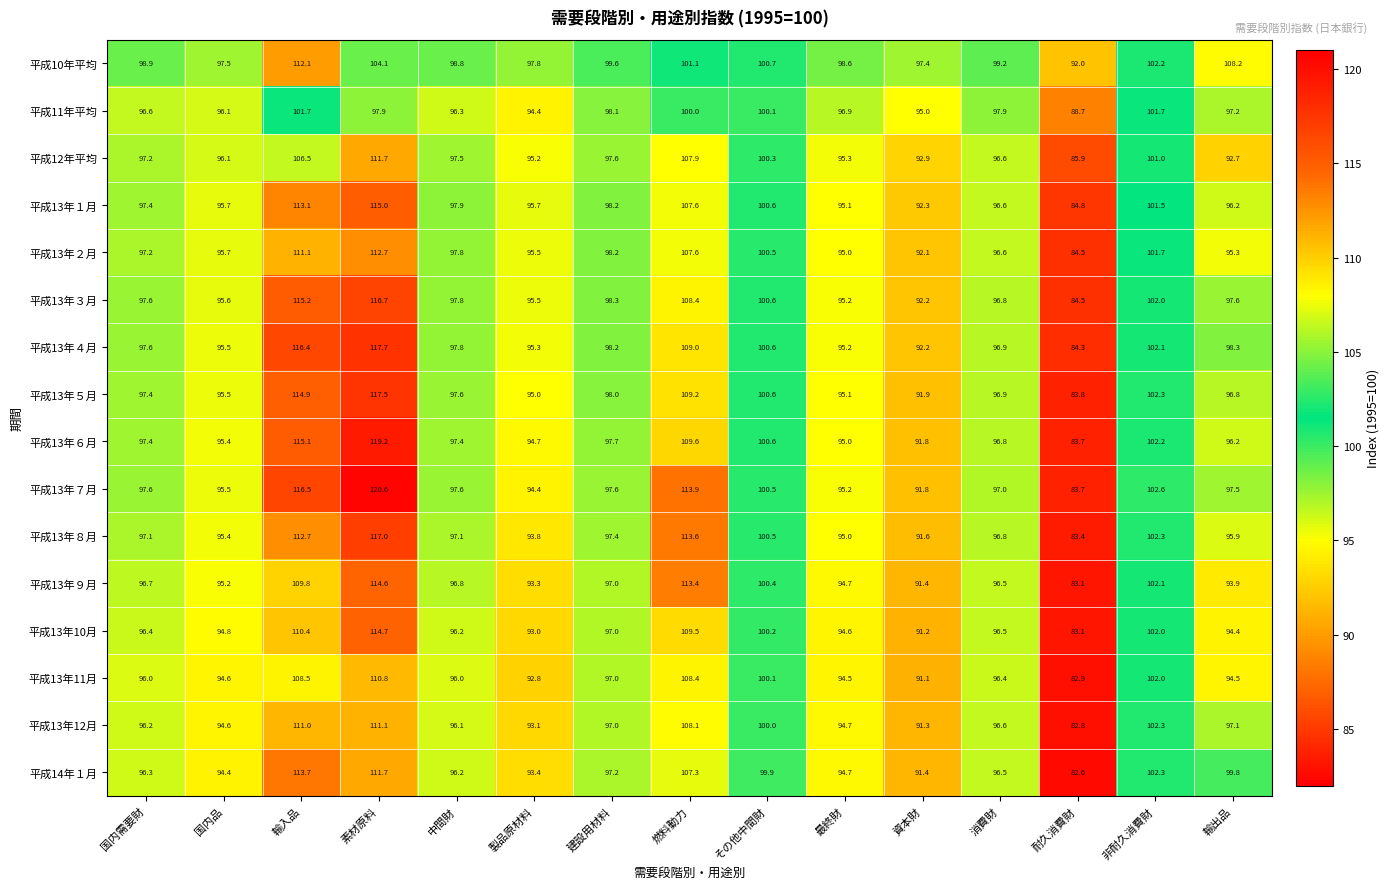

What is the difference between the 平成10年平均 values at 最終財 and 製品原材料?

0.8